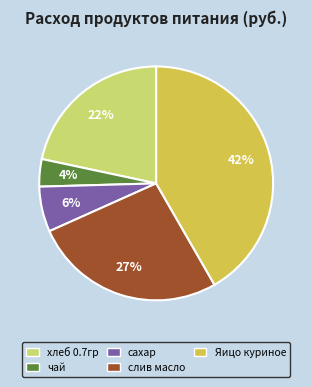

Rank the categories by value from lowest to highest.

чай, сахар, хлеб 0.7гр, слив масло, Яицо куриное